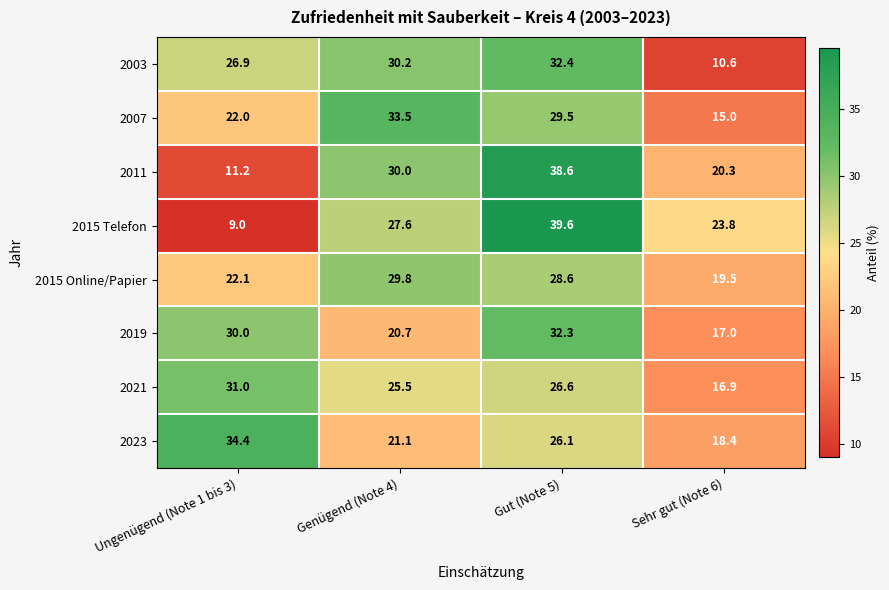

What is the difference between the second highest and minimum values in the 2011 series?

18.8